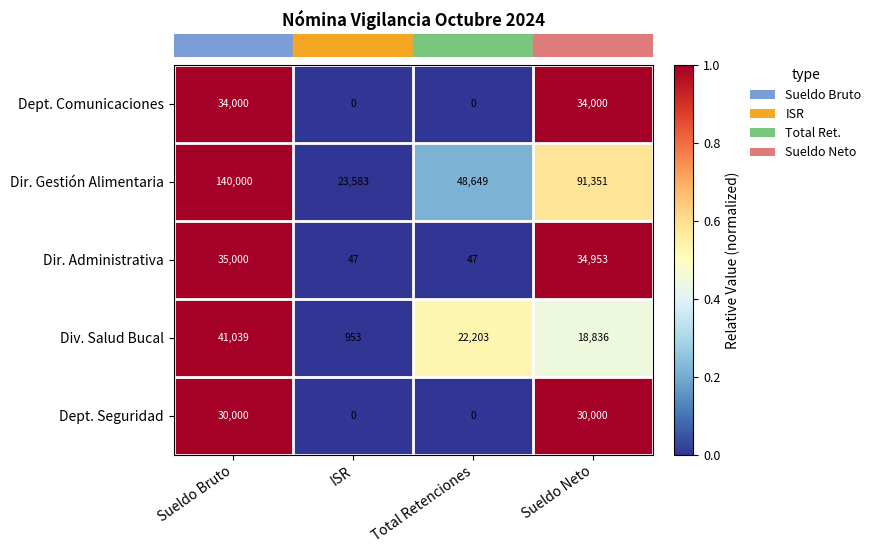

Which series has the largest total across all categories?

Dir. Gestión Alimentaria